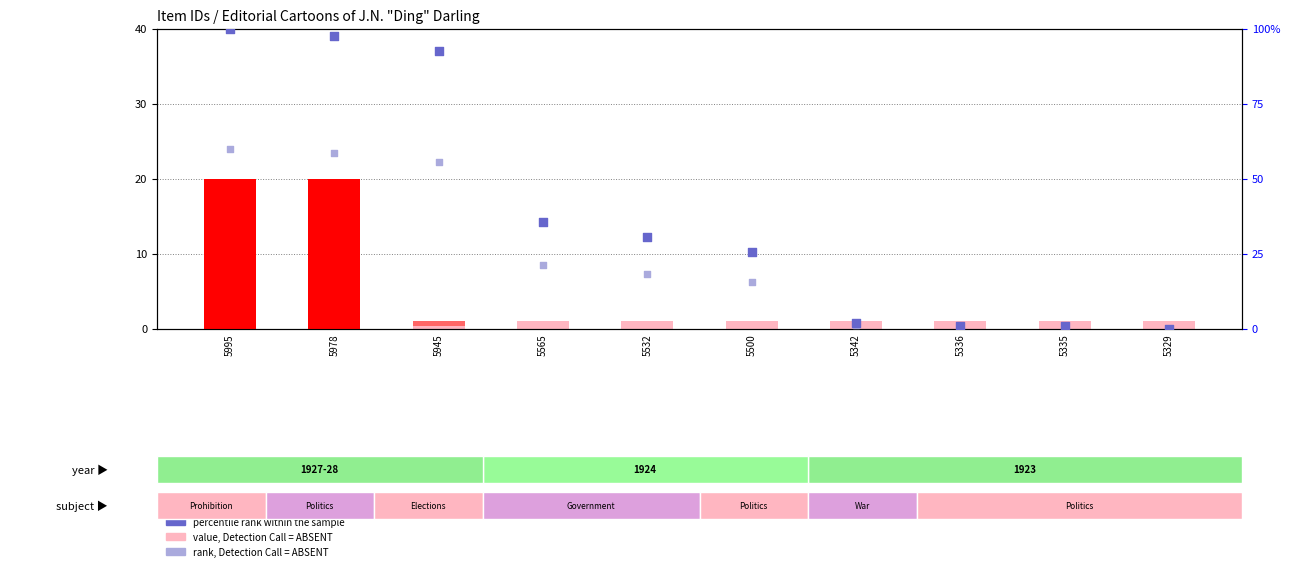

Is the value of rank, Detection Call = ABSENT at 5565 greater than the value of count at 5565?

Yes